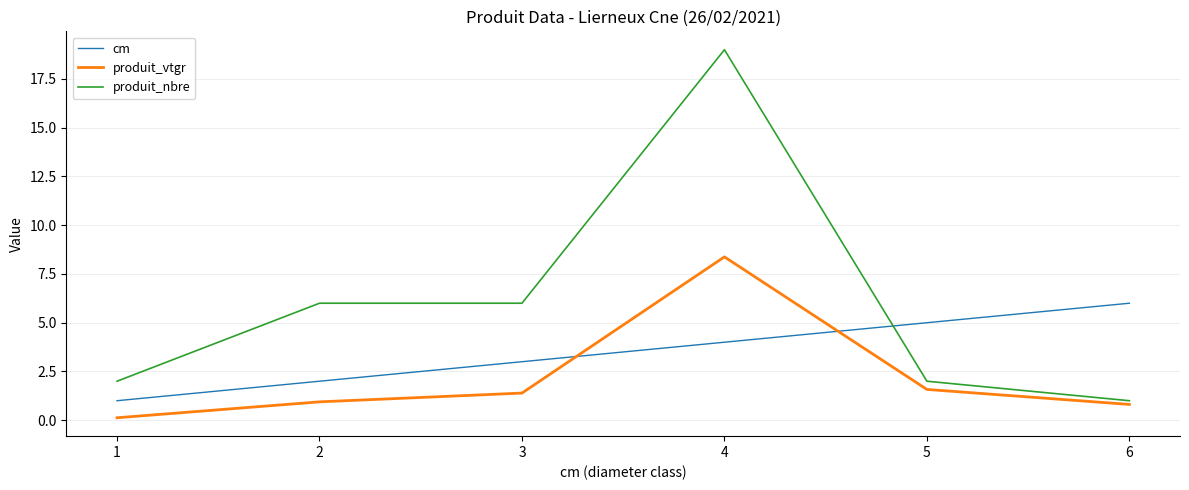

Reading left to right, transcribe all the data shown in this chart.

cm: 1=1.0	2=2.0	3=3.0	4=4.0	5=5.0	6=6.0
produit_vtgr: 1=0.1	2=0.9	3=1.4	4=8.4	5=1.6	6=0.8
produit_nbre: 1=2.0	2=6.0	3=6.0	4=19.0	5=2.0	6=1.0